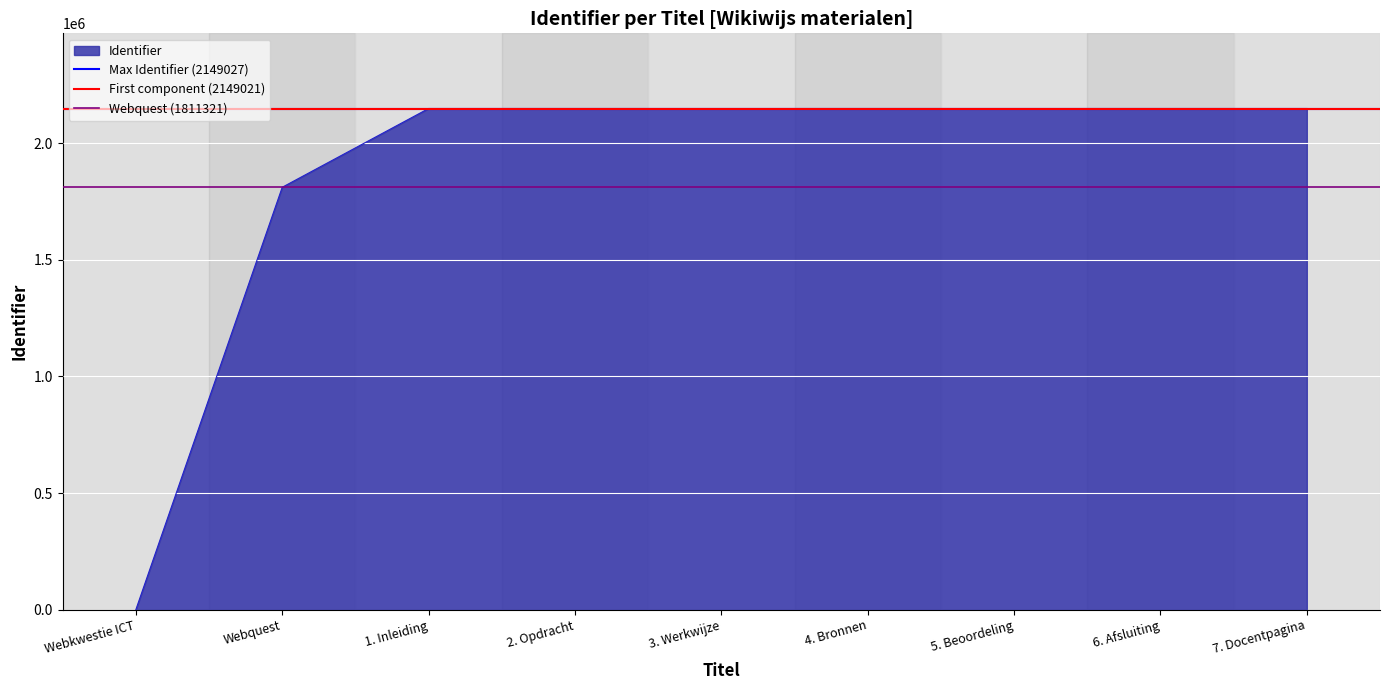

How many lines are shown in the chart?

3